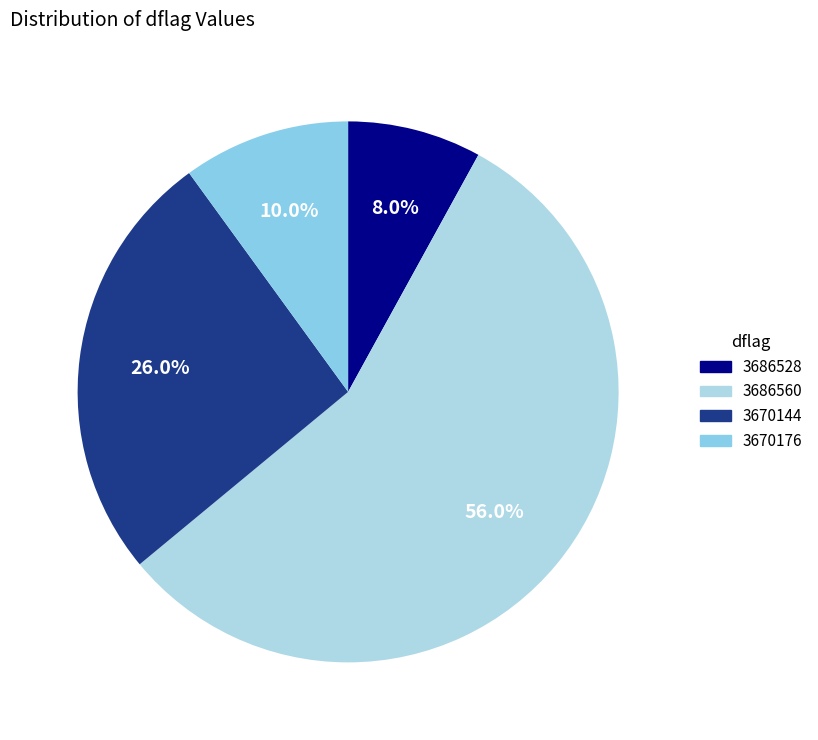

Rank the categories by value from lowest to highest.

3686528, 3670176, 3670144, 3686560